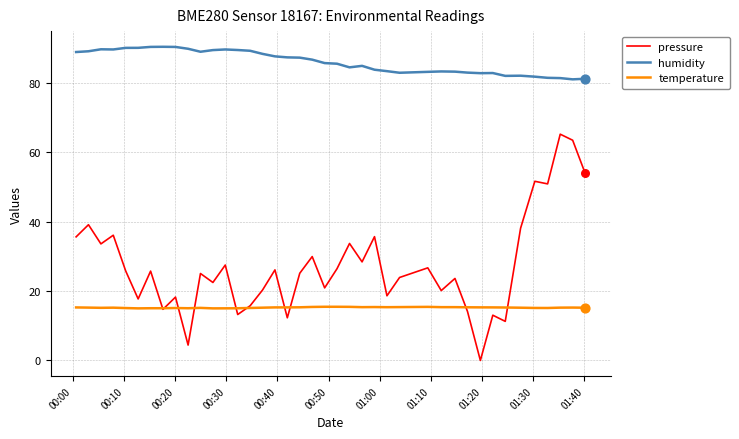

What are all the series names shown in the legend?

pressure, humidity, temperature